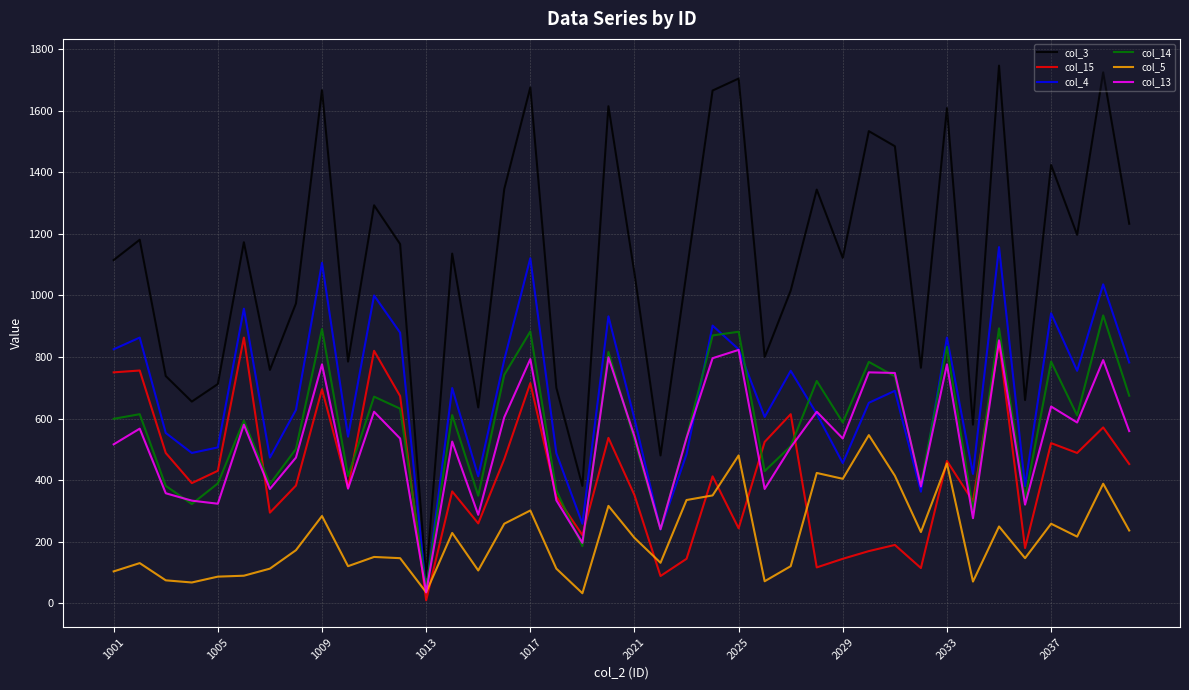

In col_15, how many points are lower than both neighbors (excluding endpoints)?

13